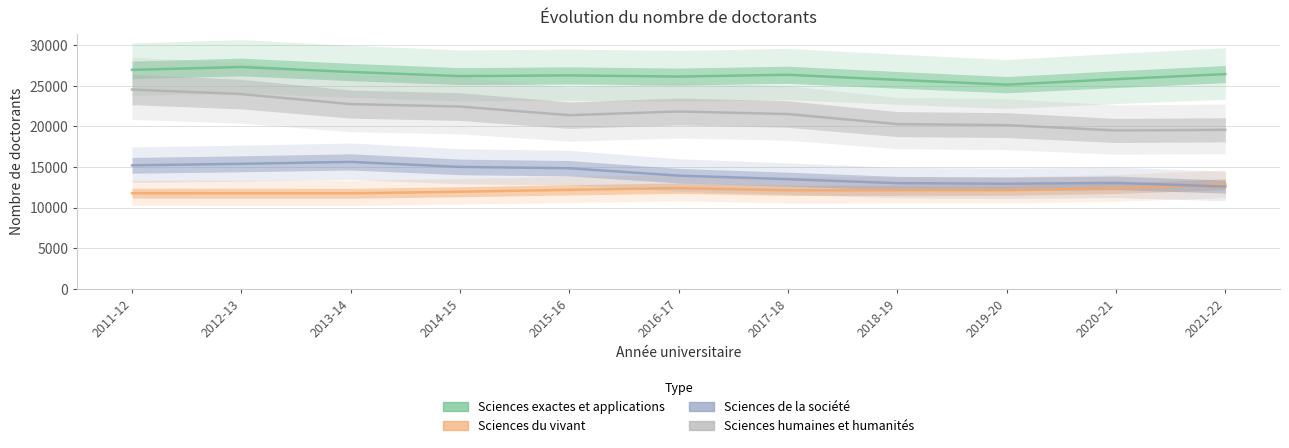

What are all the series names shown in the legend?

Sciences exactes et applications, Sciences du vivant, Sciences de la société, Sciences humaines et humanités